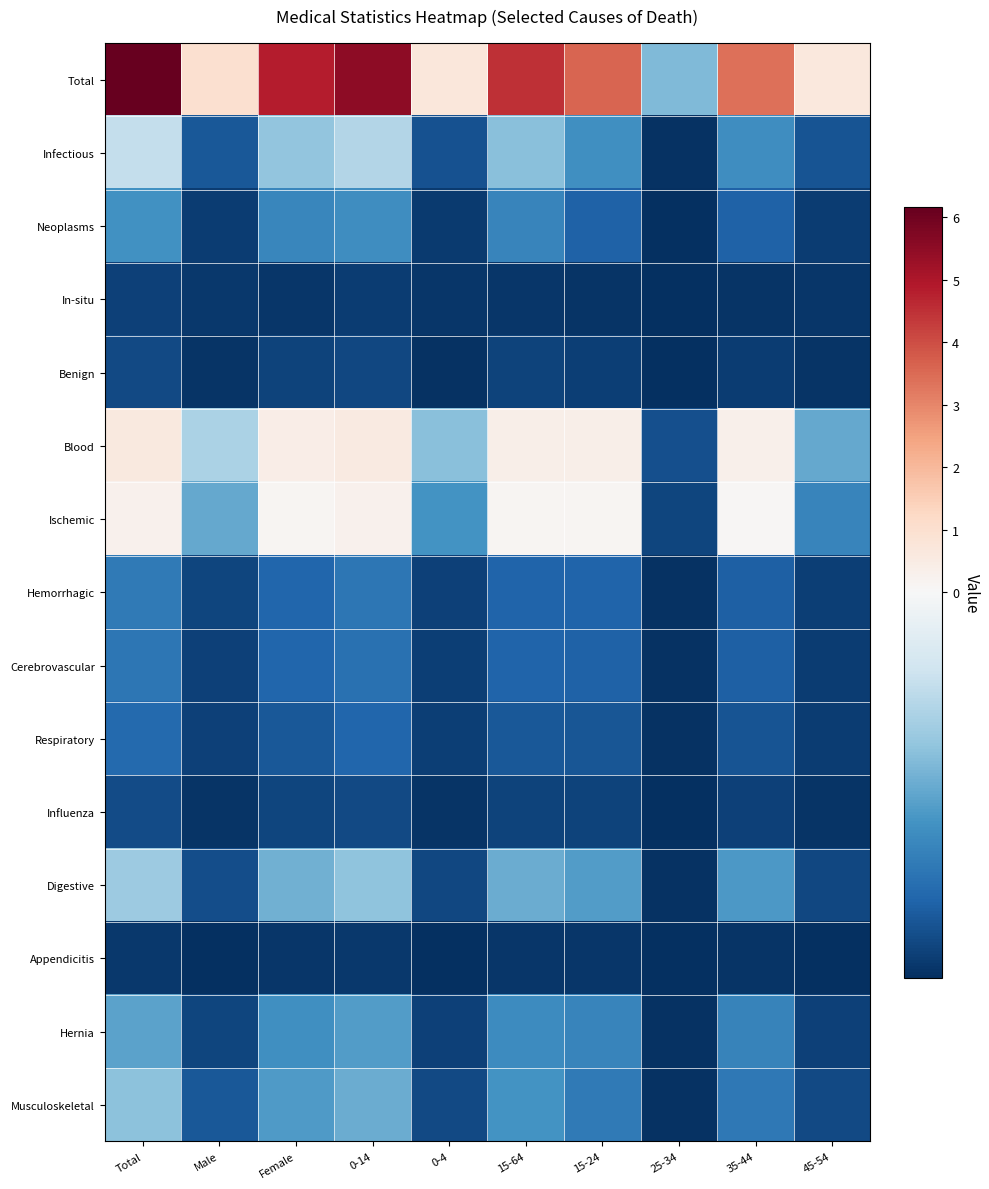

What is the total value across all series at 45-54?

-3.4